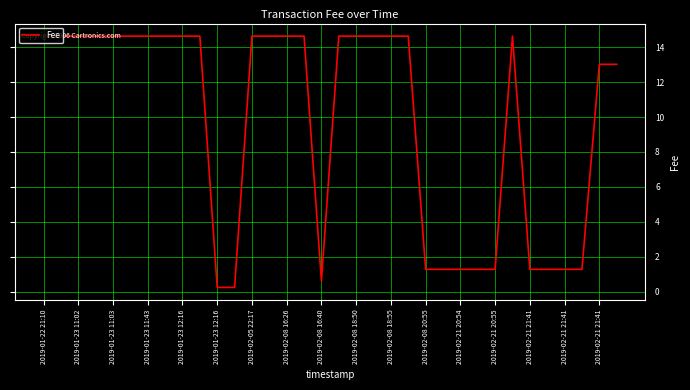

What is the difference between the maximum and minimum values?

14.4